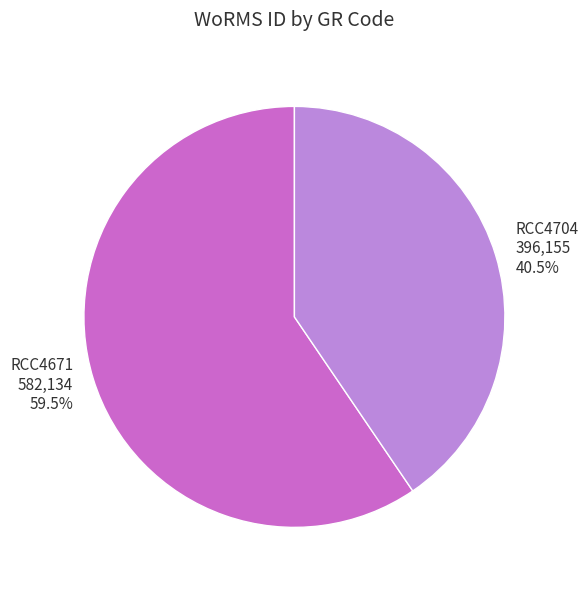

Is there any slice that represents more than half of the pie?

Yes